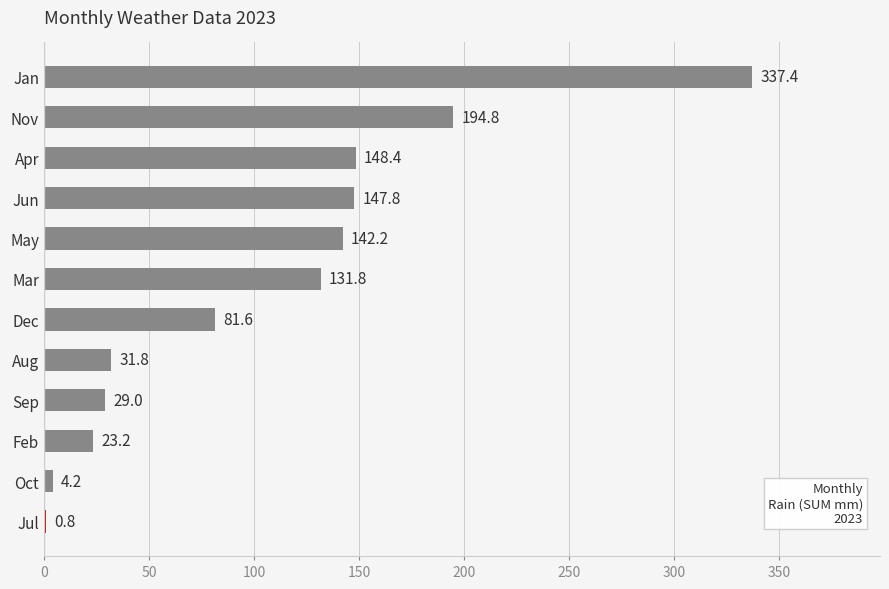

At which label is the value closest to 169?

Apr